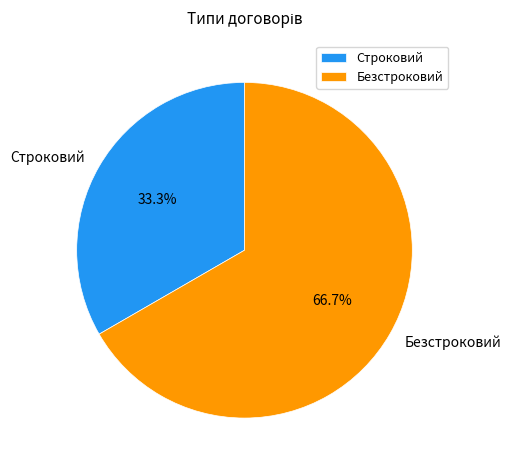

Is there a majority slice in this chart?

Yes